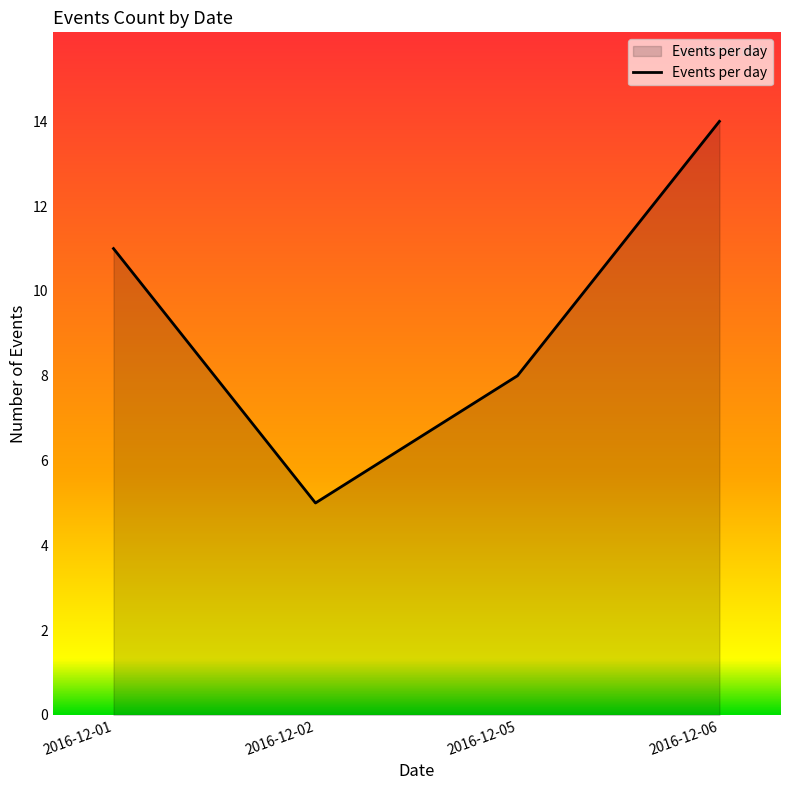

Does the chart display data point markers on the line(s)?

No